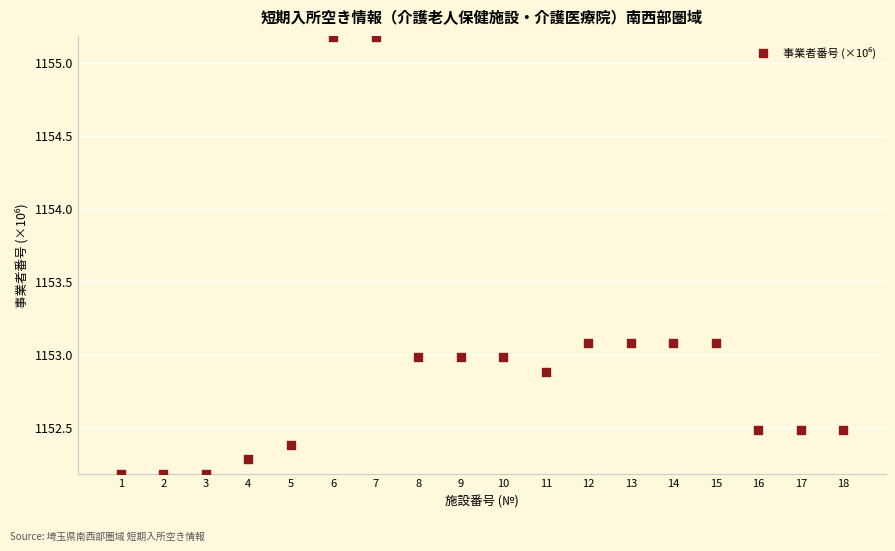

What is the range of X values (max minus min)?

17.0